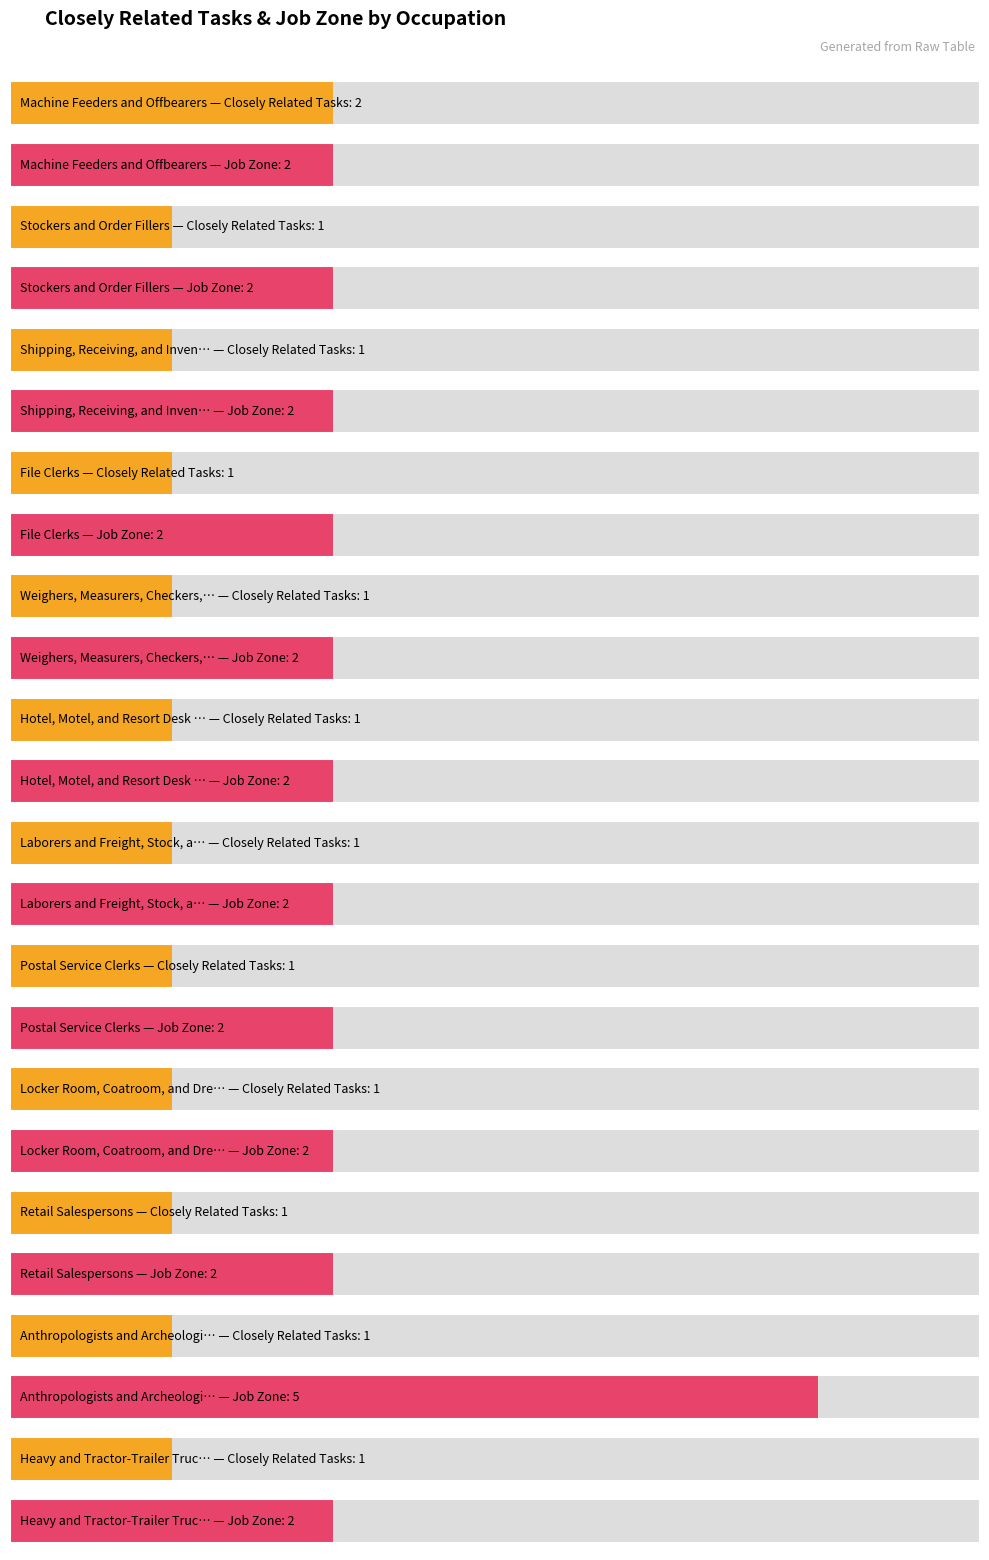

What is the label of the 1st bar from the left?

Machine Feeders and Offbearers